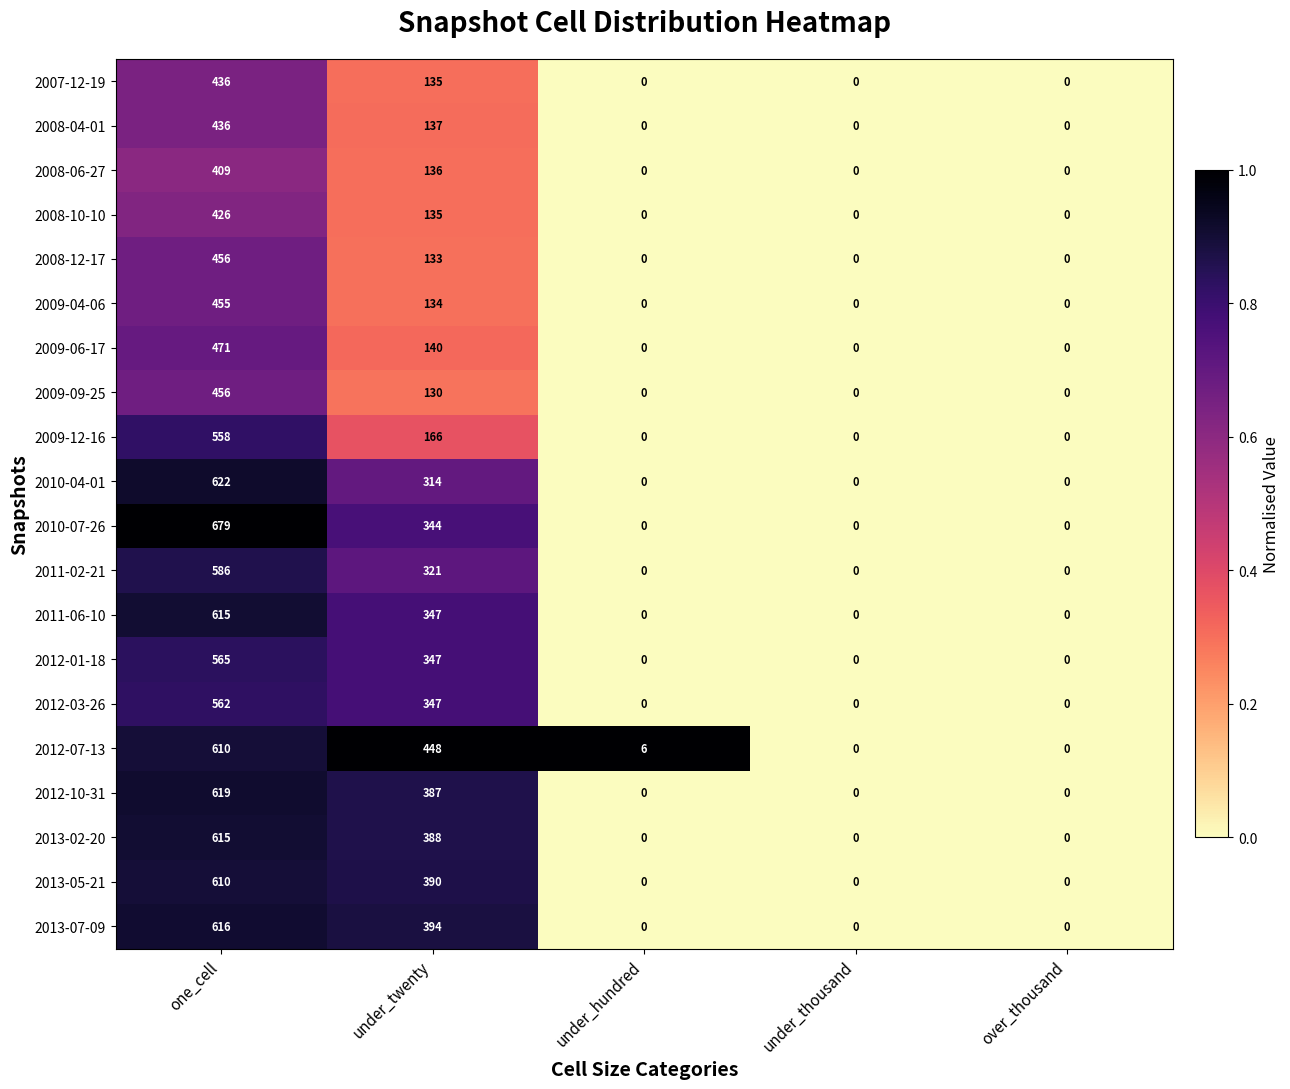

At which category is the sum across all series the highest?

one_cell